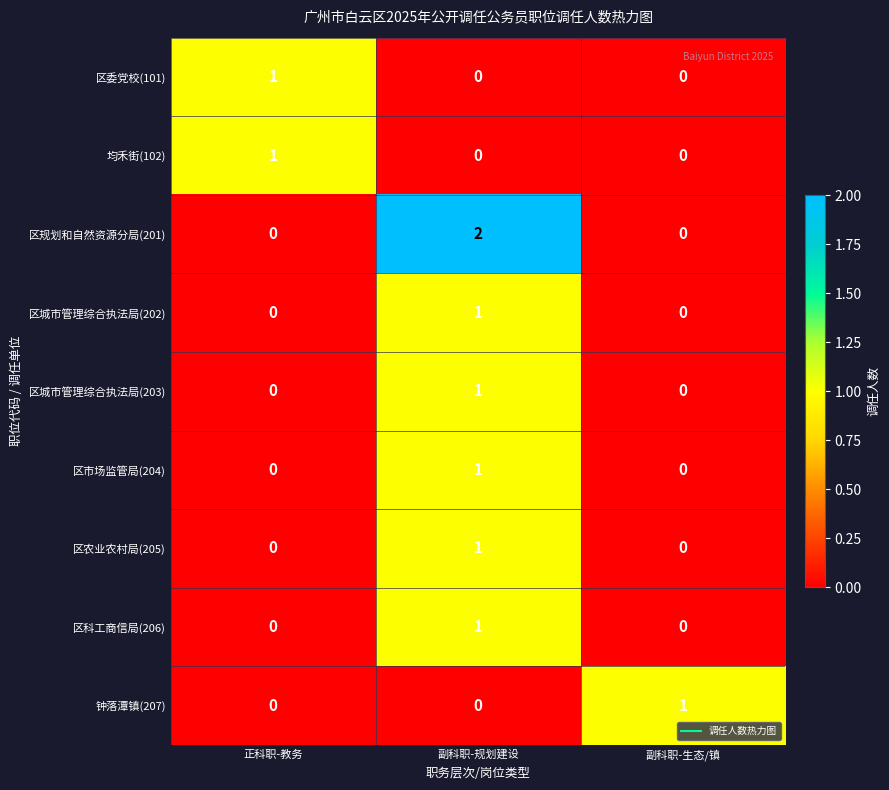

What is the difference between the highest and lowest values at 副科职-生态/镇?

1